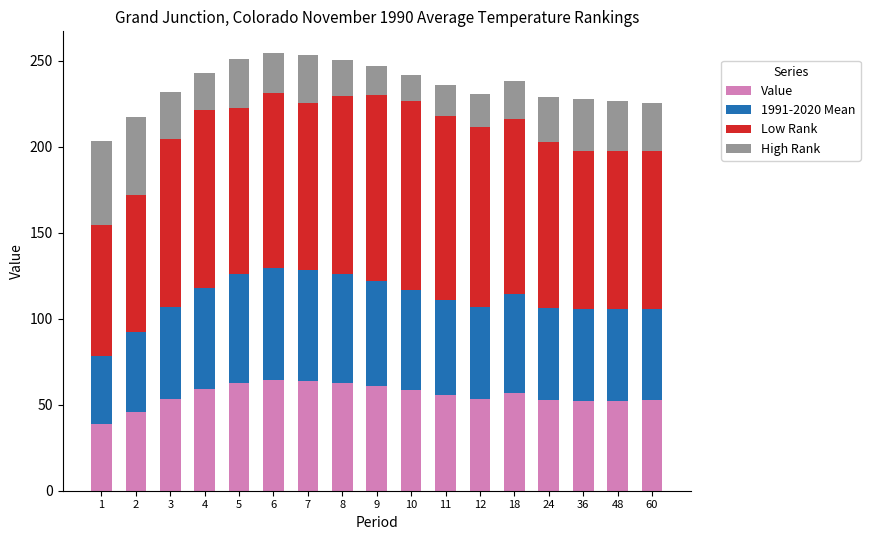

What is the sum of all Value values?

946.3